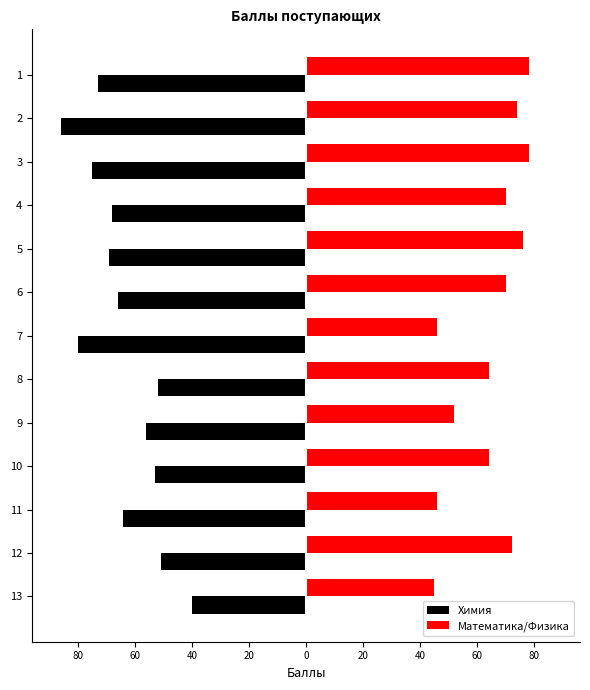

True or false: Математика/Физика has a value of 81 at 10.

False